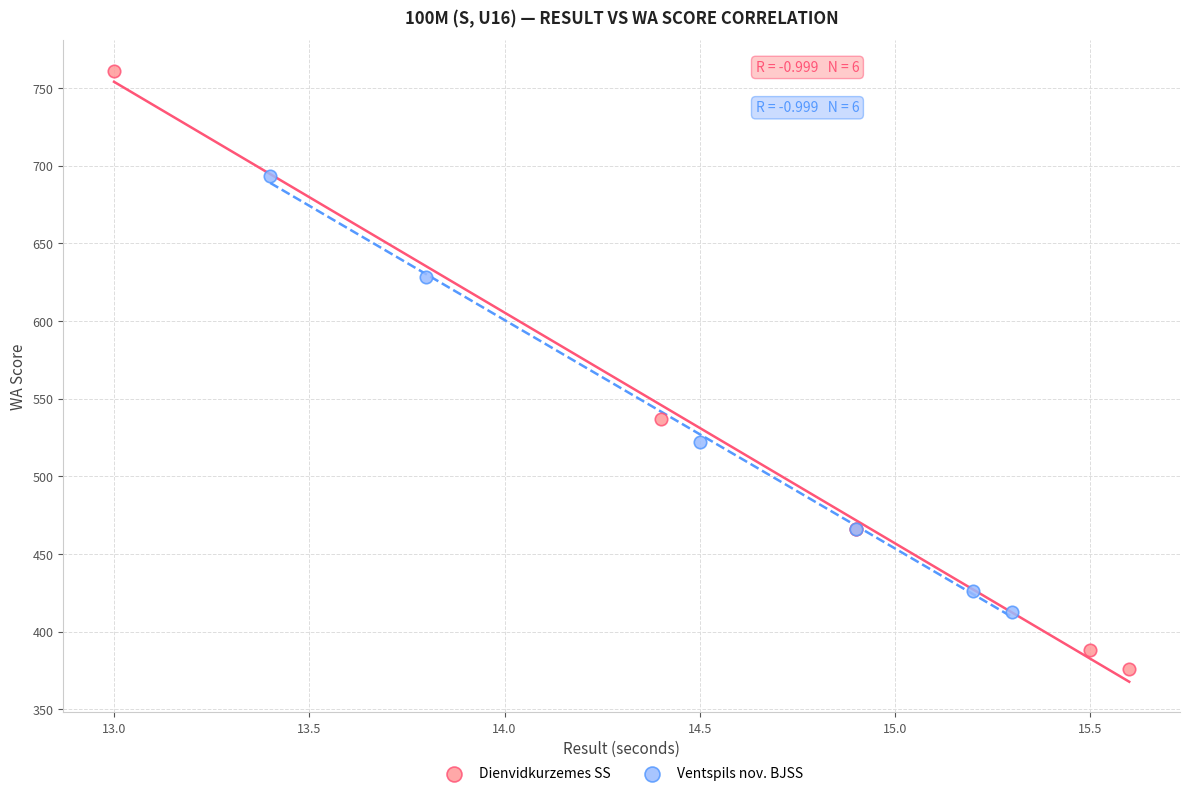

Which series contains the lowest Y value?

Dienvidkurzemes SS